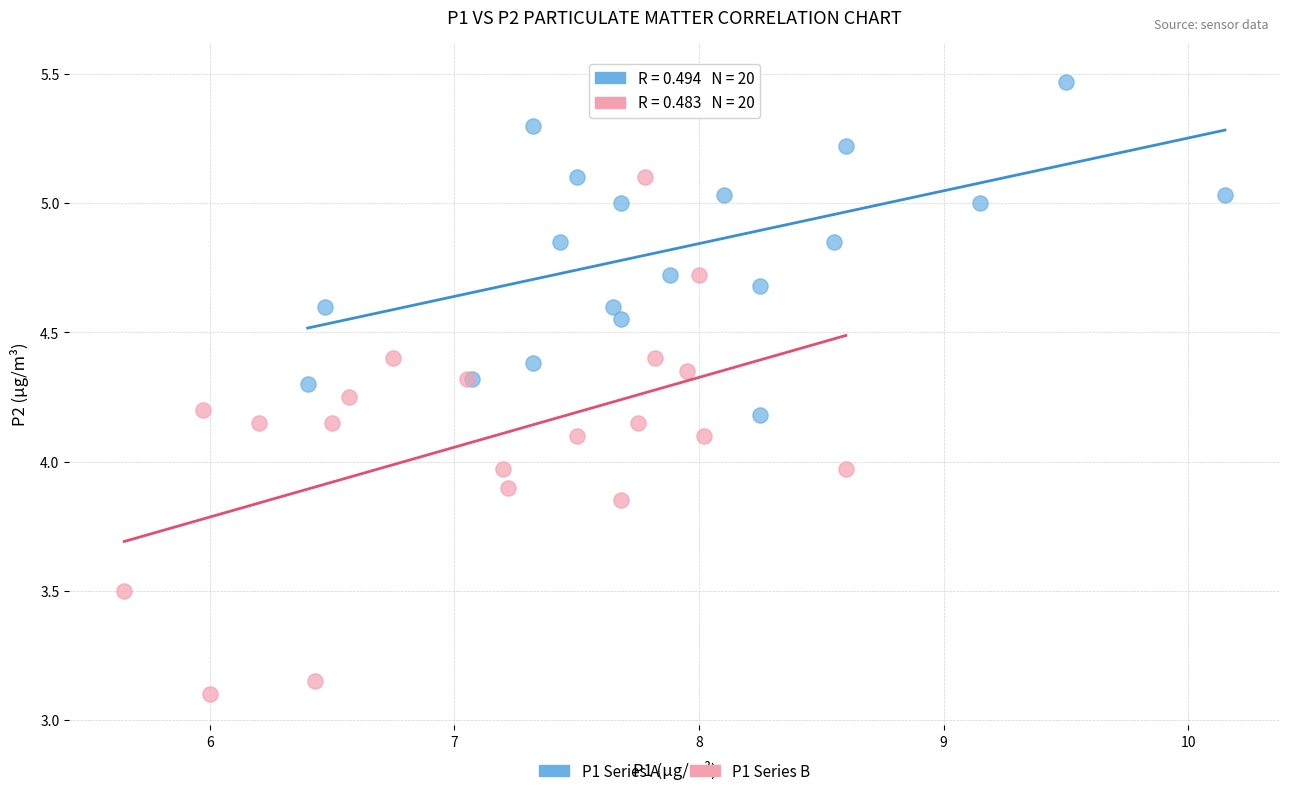

Which series reaches the maximum Y coordinate?

P1 Series A